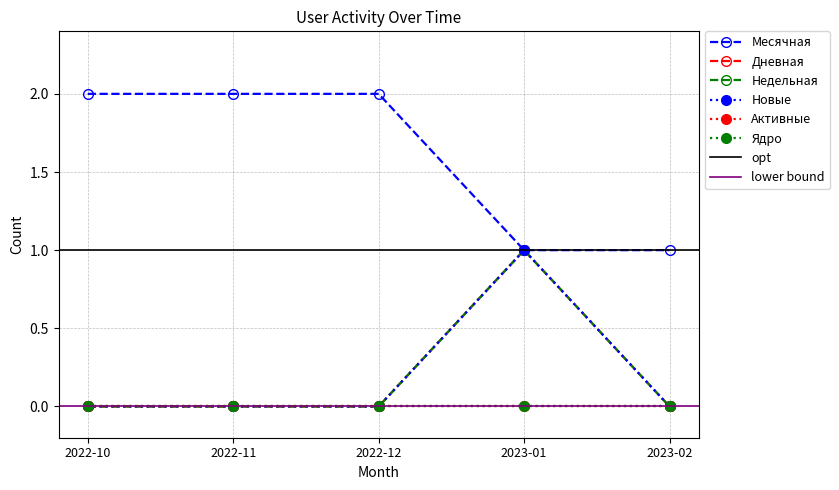

Between 2022-12 and 2022-11, which is larger?

2022-12